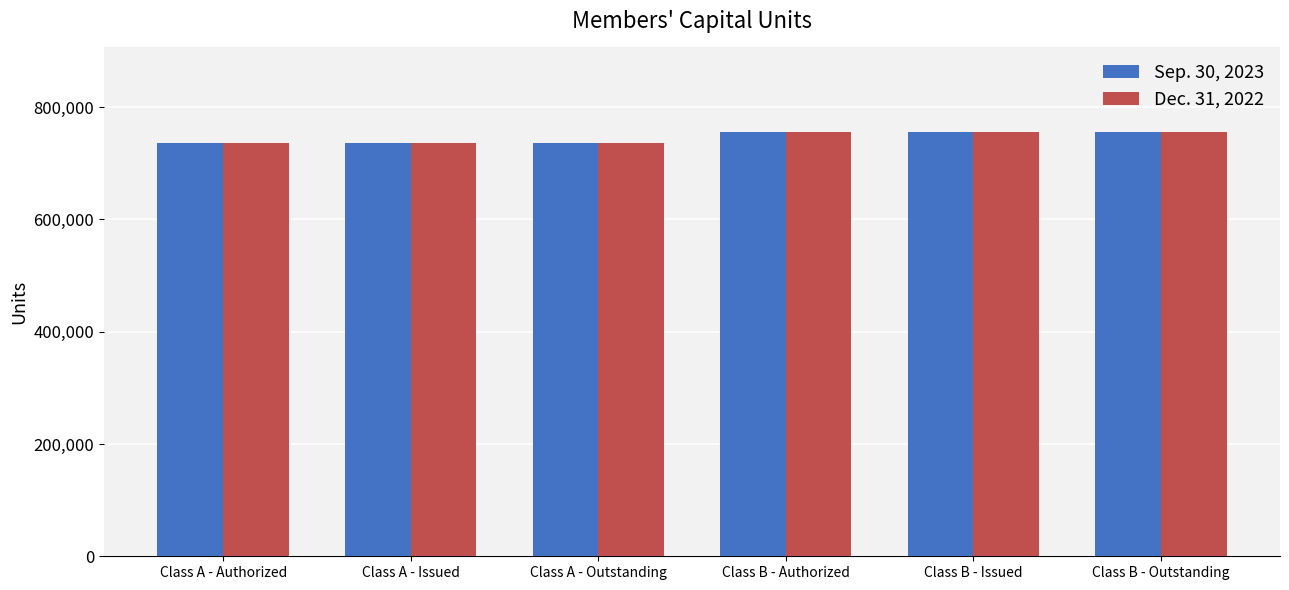

Reading right to left, list all the values displayed in this chart.

Sep. 30, 2023: 755385	755385	755385	735385	735385	735385
Dec. 31, 2022: 755385	755385	755385	735385	735385	735385